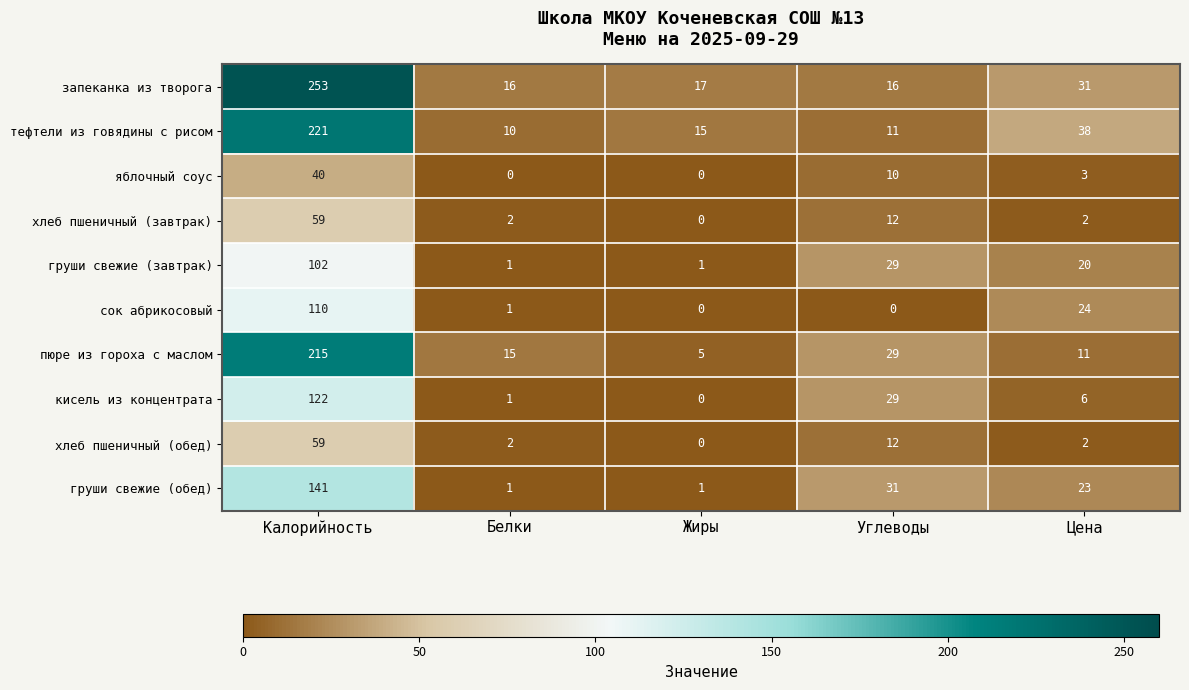

What is the spread (max minus min) of values at Цена?

36